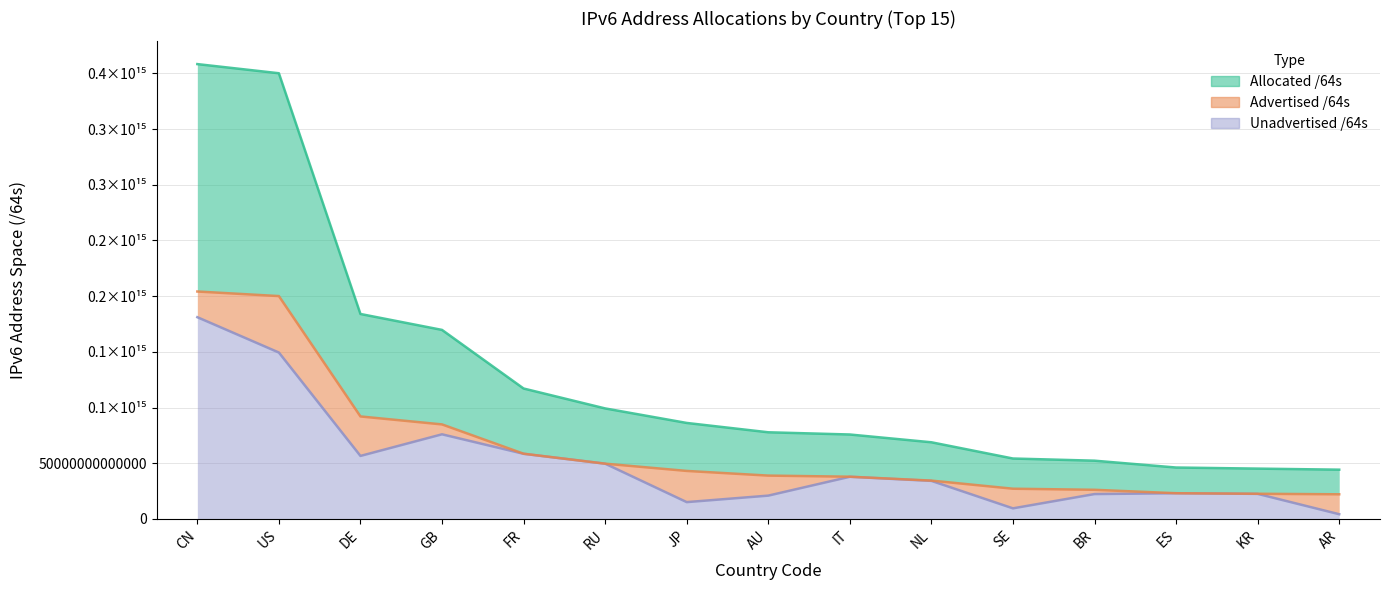

Which label corresponds to the largest value in the chart?

CN